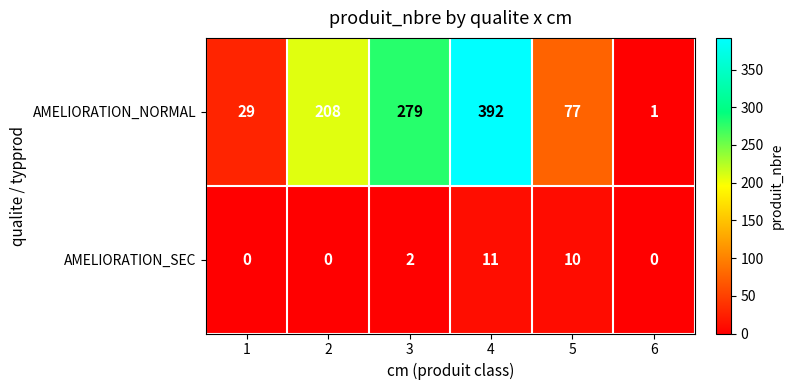

Reading left to right, list all the values displayed in this chart.

AMELIORATION_NORMAL: 1=29	2=208	3=279	4=392	5=77	6=1
AMELIORATION_SEC: 1=0	2=0	3=2	4=11	5=10	6=0